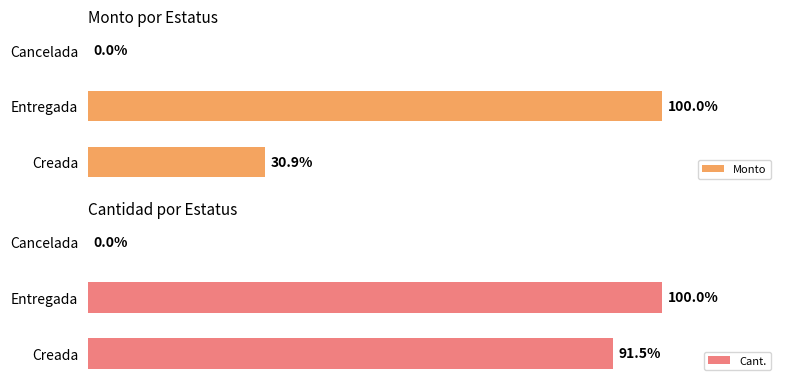

What is the sum of all Monto values?

130.9